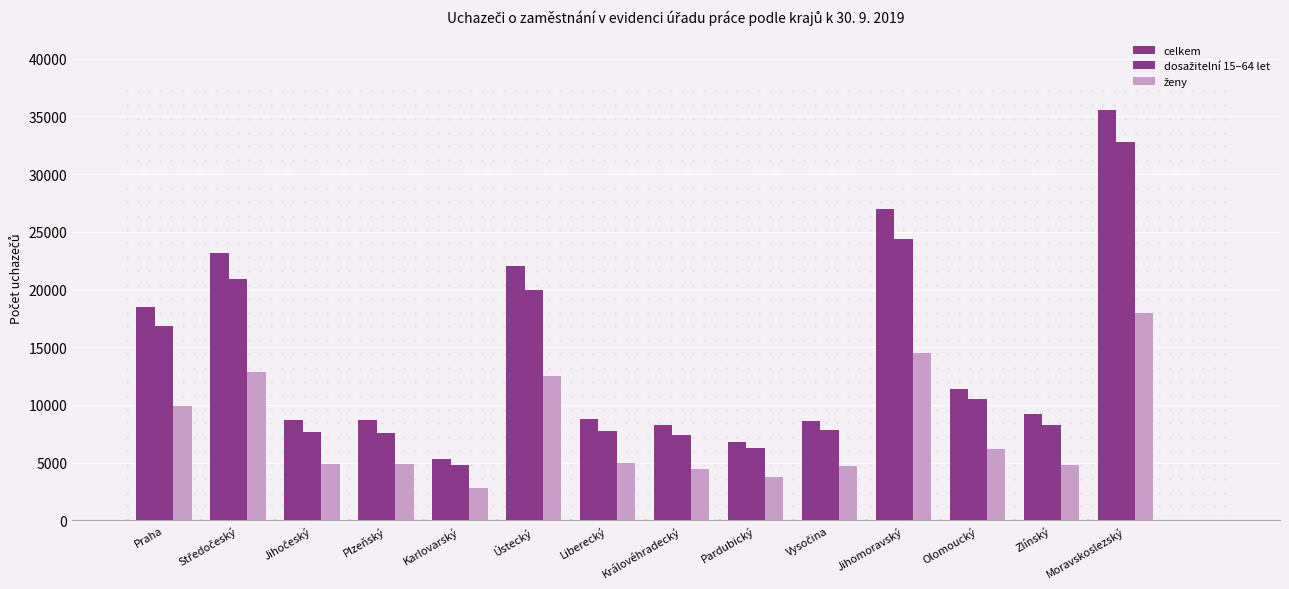

How many series are shown in this chart?

3